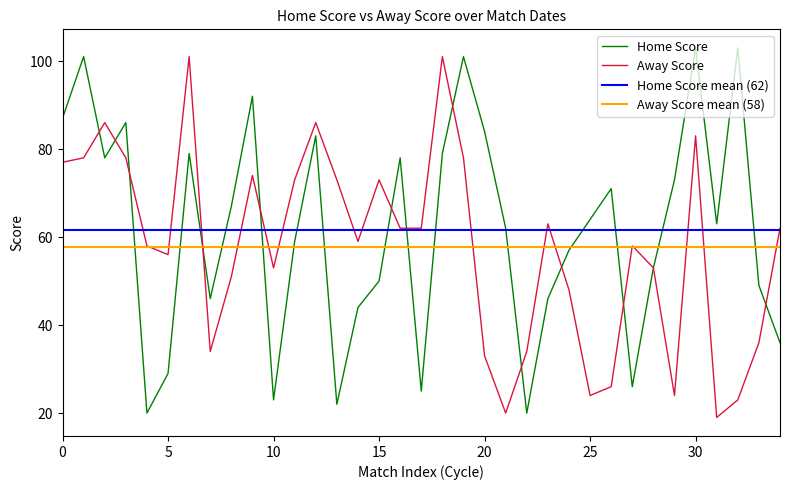

Is it true that Home Score equals 12 at 15?

False